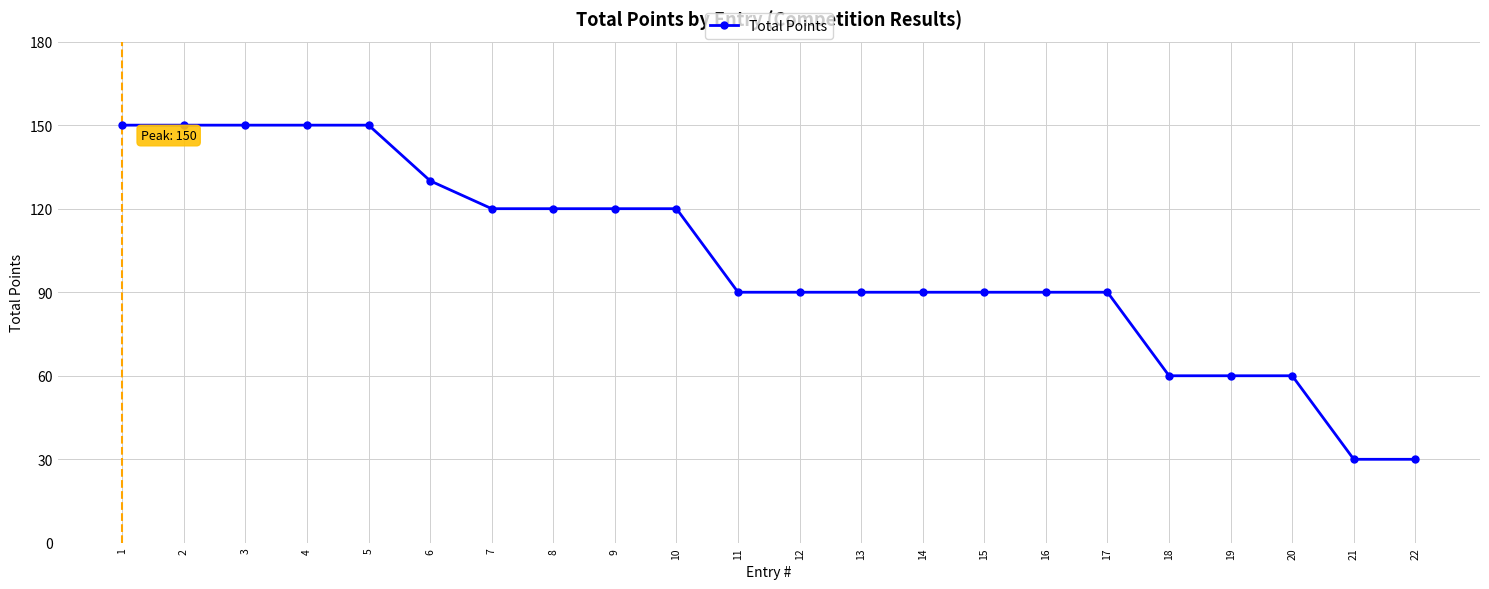

What is the greatest value displayed?

150